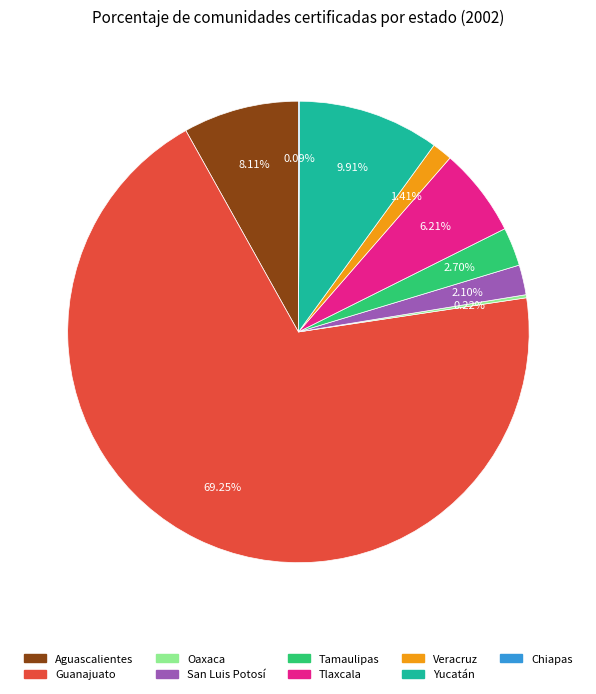

Is the sum of San Luis Potosí and Veracruz greater than half?

No